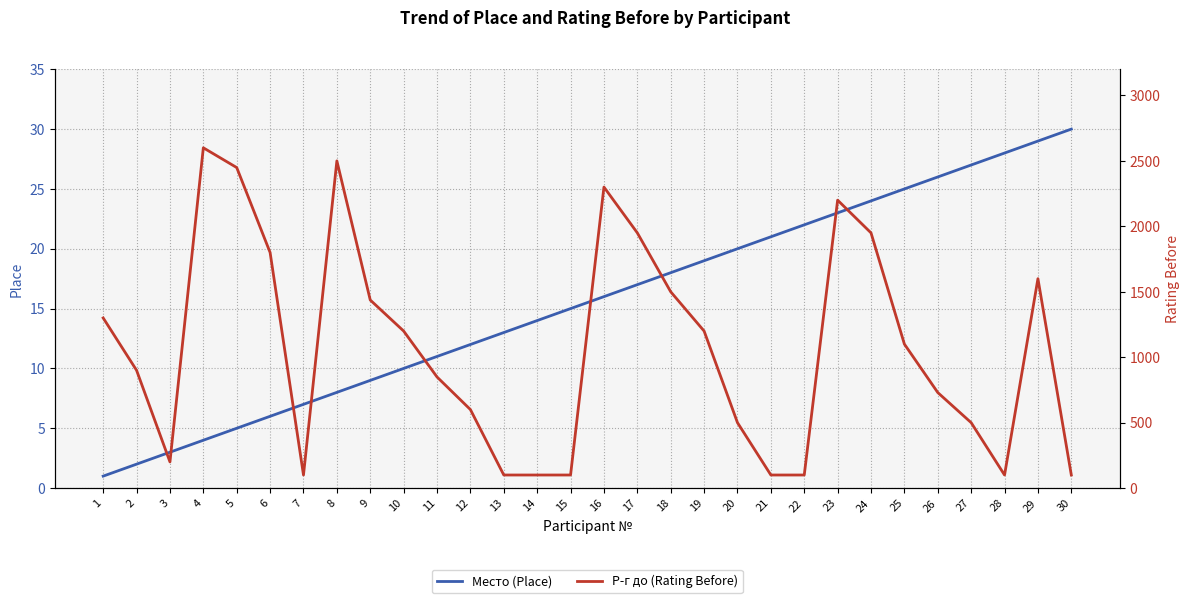

True or false: Р-г до (Rating Before) and Место (Place) intersect in this chart.

False